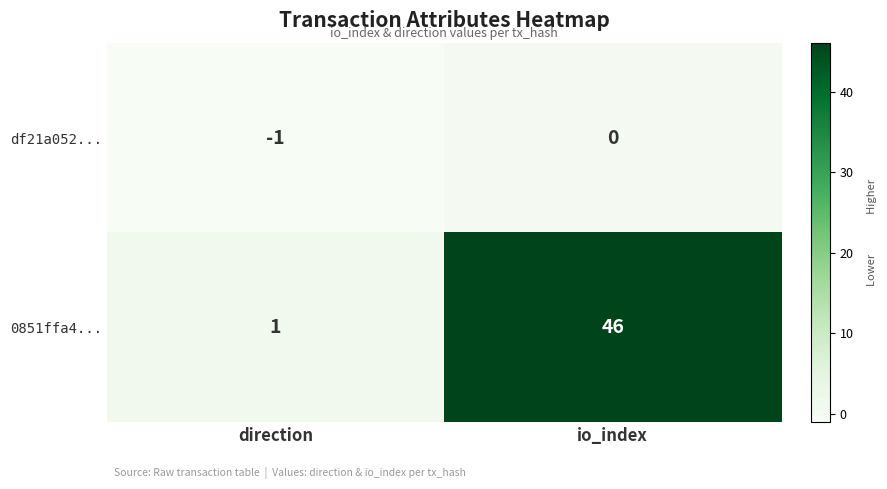

Reading left to right, transcribe all the data shown in this chart.

df21a052...: direction=-1	io_index=0
0851ffa4...: direction=1	io_index=46